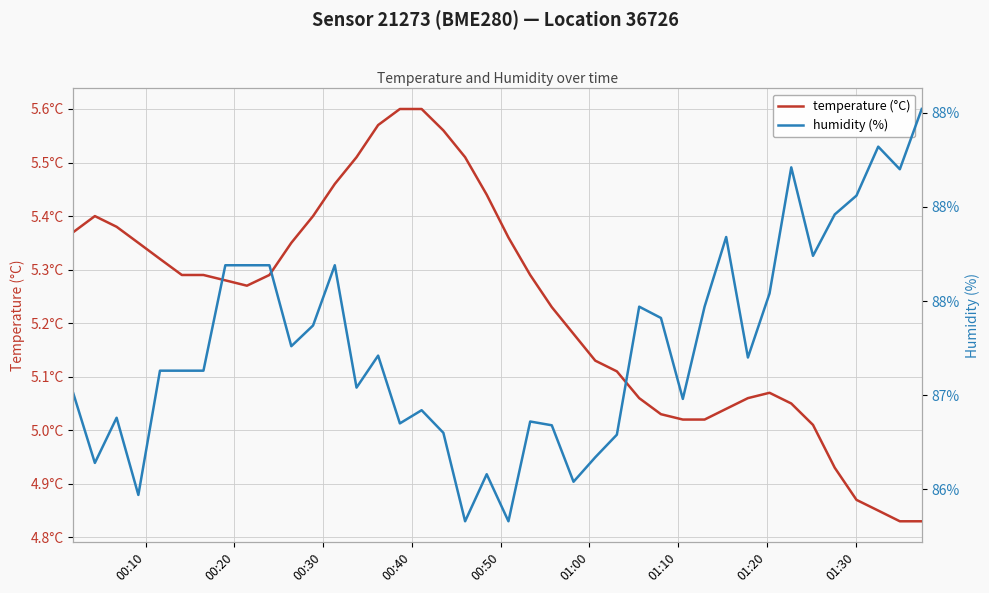

List the series in order of their overall mean, highest first.

humidity (%), temperature (°C)